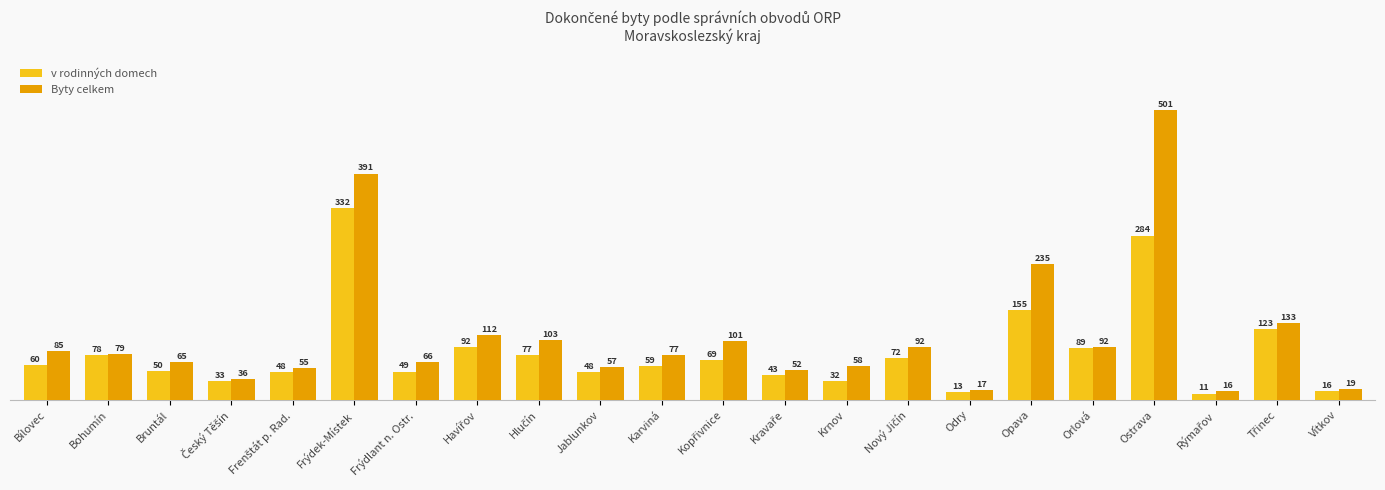

How many series are shown in this chart?

2